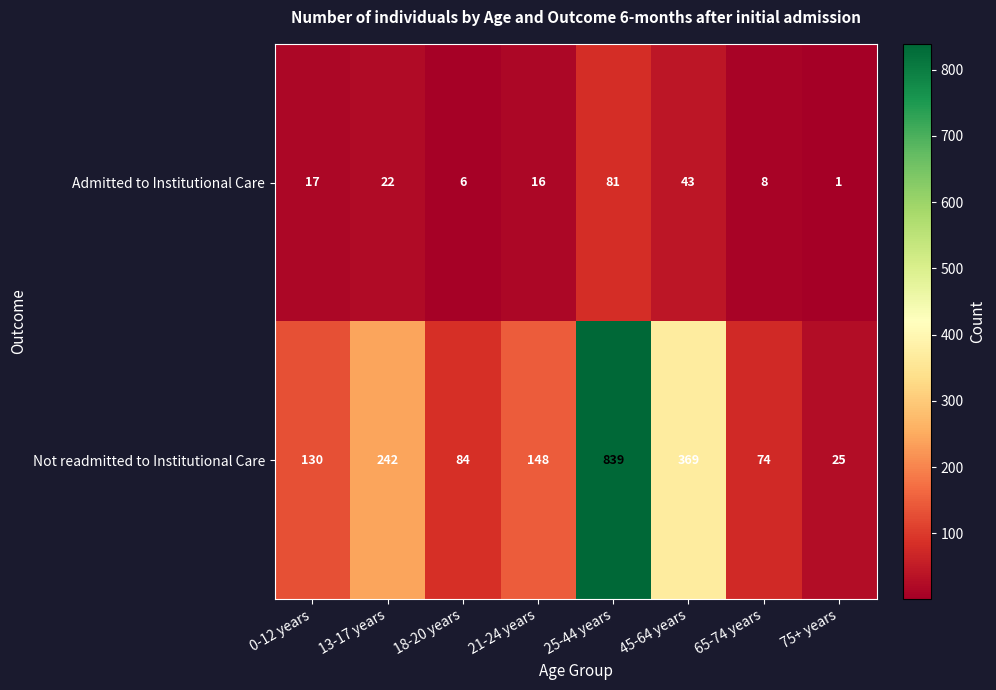

Between 0-12 years and 21-24 years, which series saw the biggest shift?

Not readmitted to Institutional Care